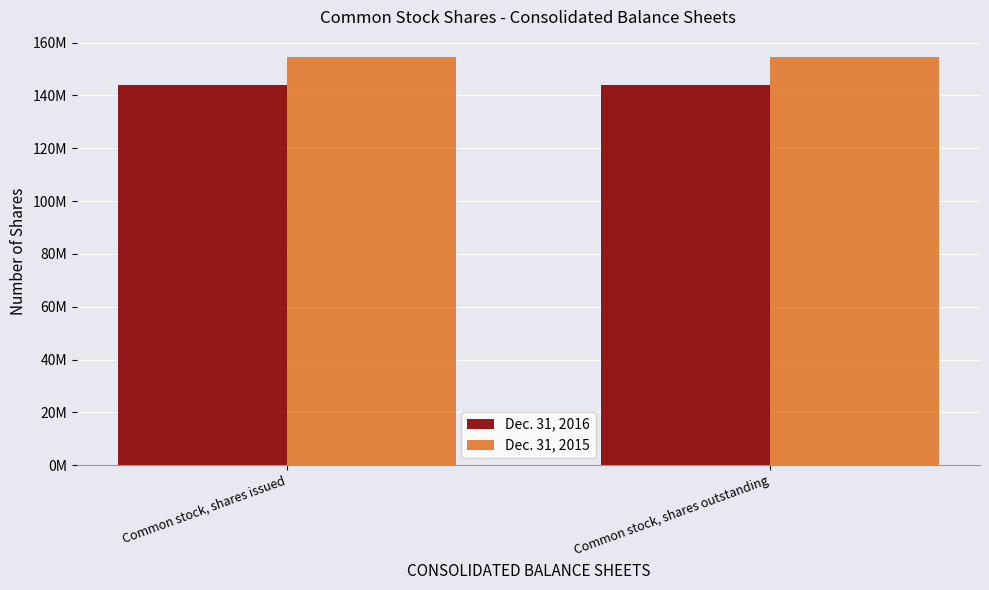

Reading left to right, what are all the values shown in this chart?

Dec. 31, 2016: Common stock, shares issued=143985036	Common stock, shares outstanding=143985036
Dec. 31, 2015: Common stock, shares issued=154404986	Common stock, shares outstanding=154404986